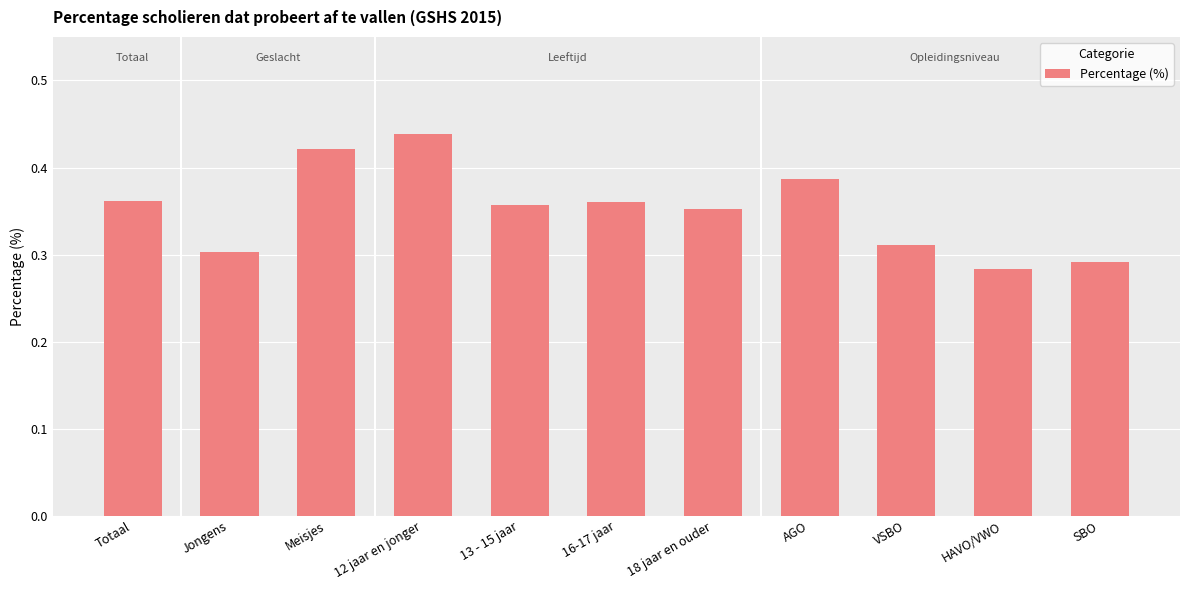

What position from the left is VSBO?

9